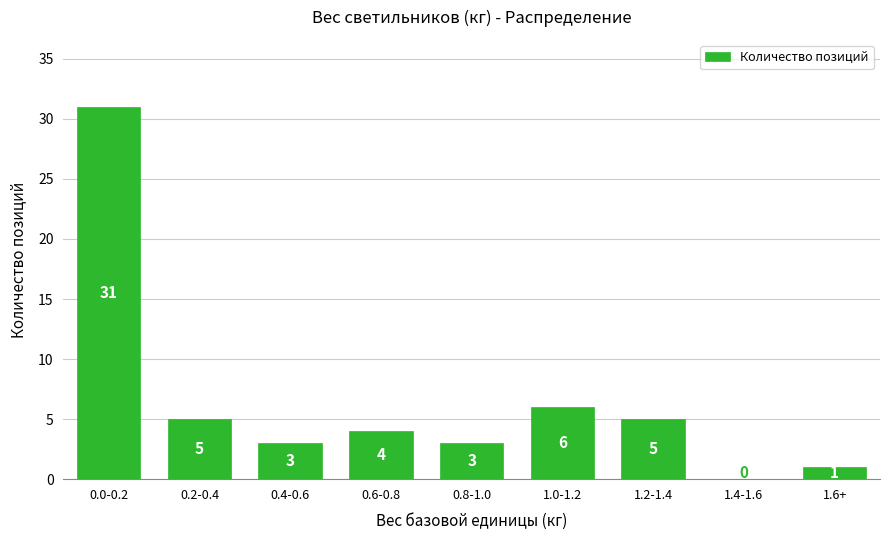

Reading left to right, what are all the values shown in this chart?

0.0-0.2=31	0.2-0.4=5	0.4-0.6=3	0.6-0.8=4	0.8-1.0=3	1.0-1.2=6	1.2-1.4=5	1.4-1.6=0	1.6+=1